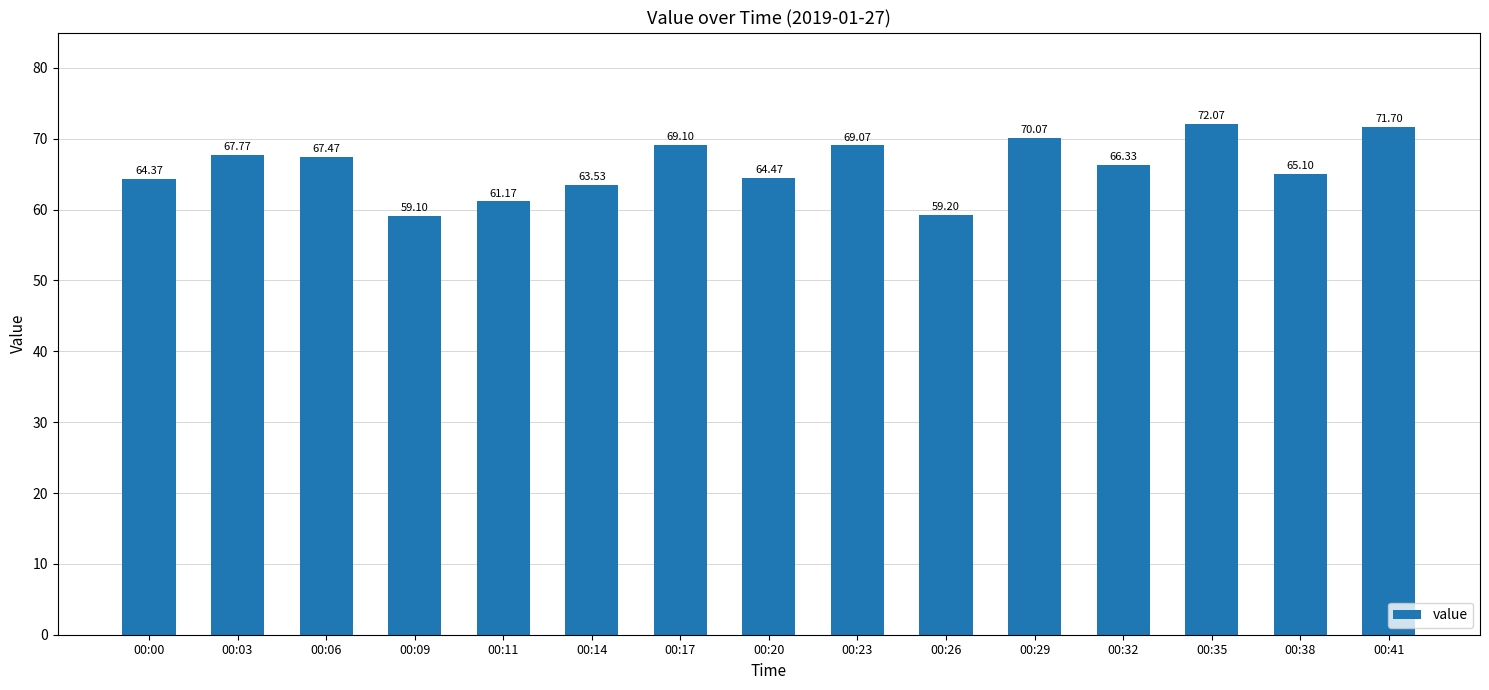

List the labels in order of value, smallest first.

00:09, 00:26, 00:11, 00:14, 00:00, 00:20, 00:38, 00:32, 00:06, 00:03, 00:23, 00:17, 00:29, 00:41, 00:35